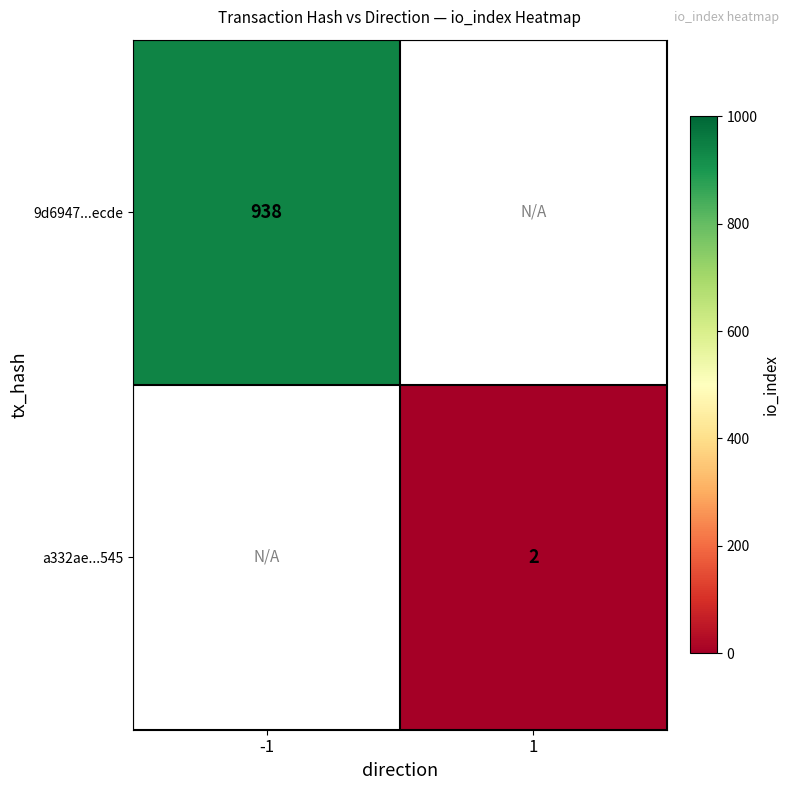

What is the smallest value displayed?

2.0